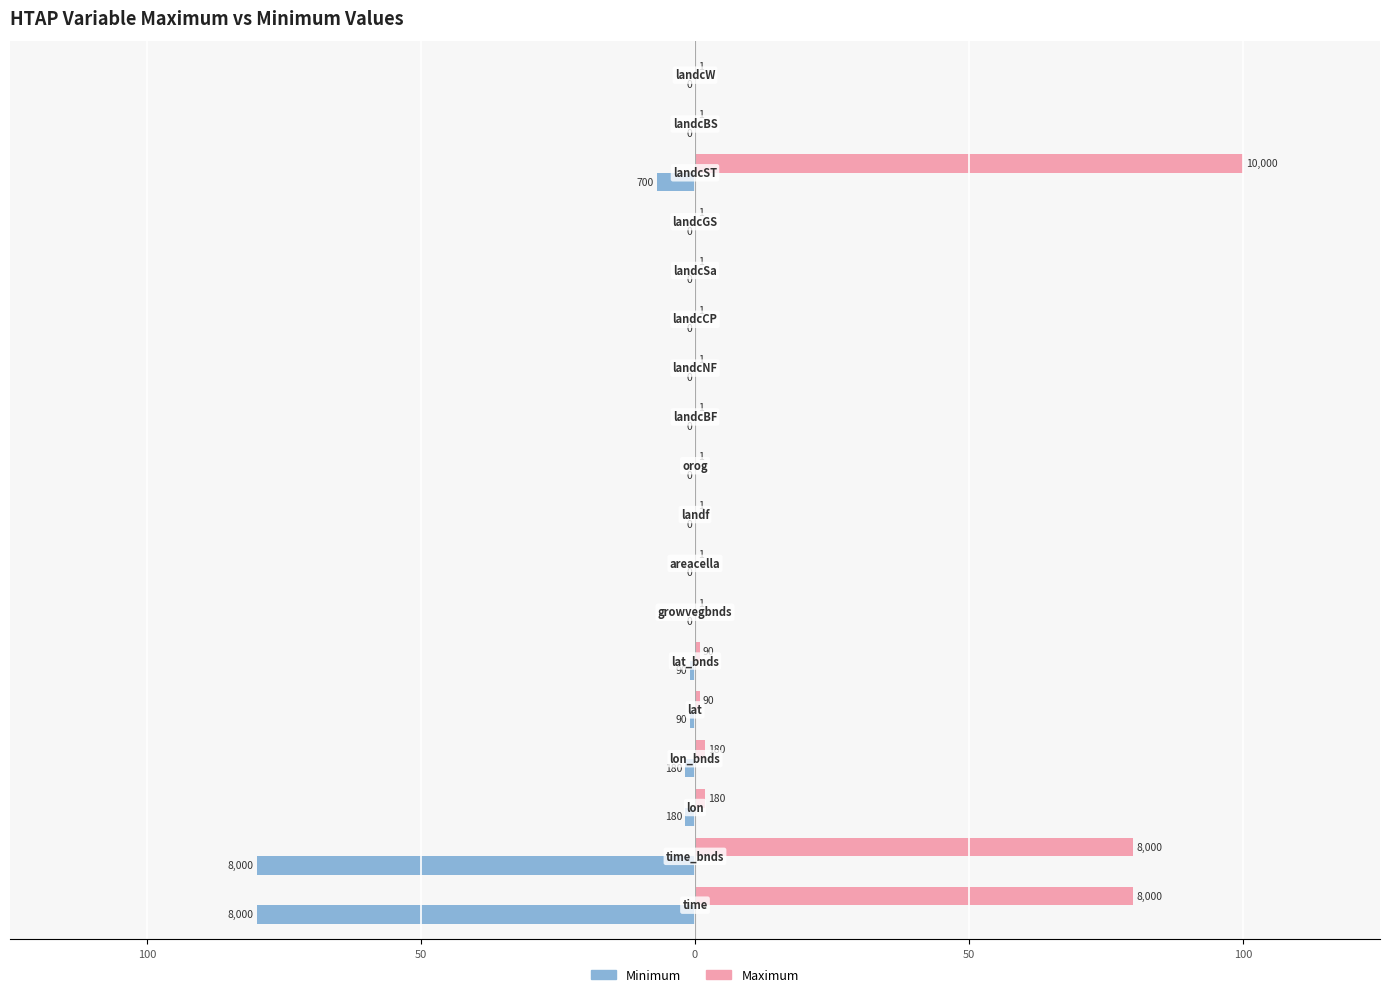

What is the sum of all Minimum values?

-172.4